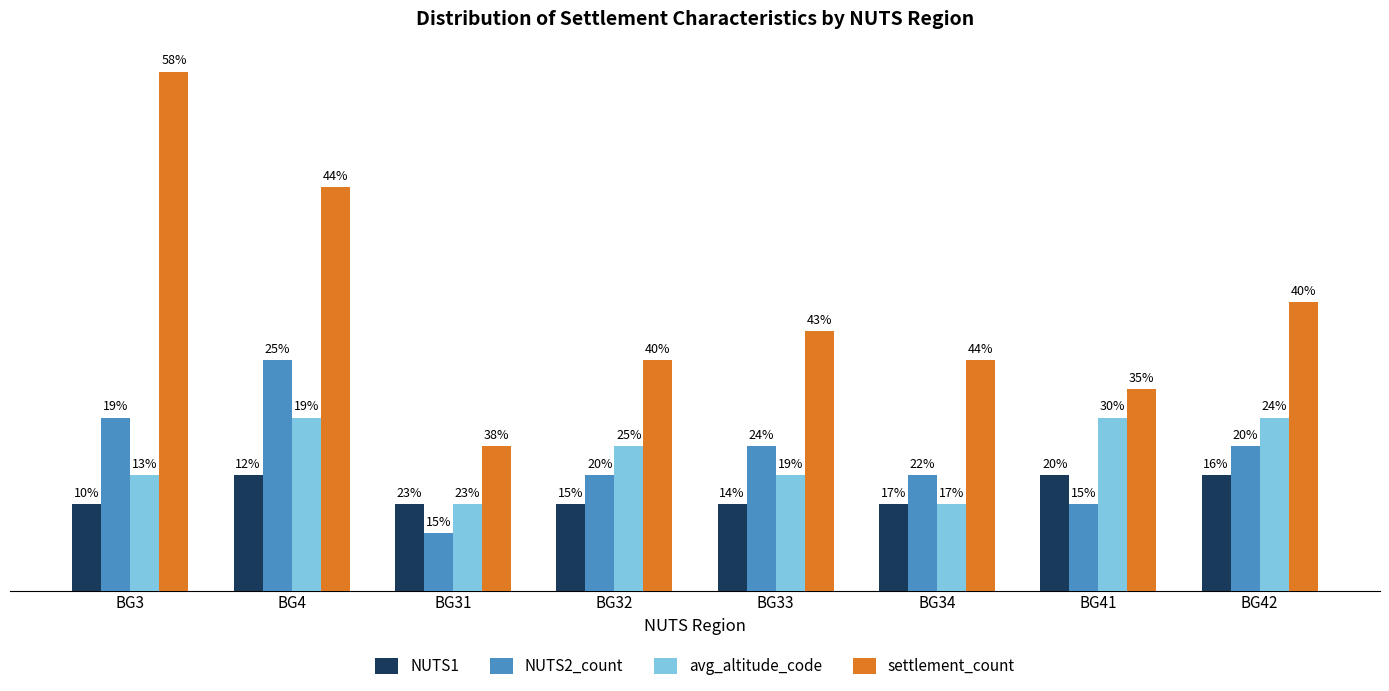

What is the sum of the avg_altitude_code values at BG41 and BG31?

9